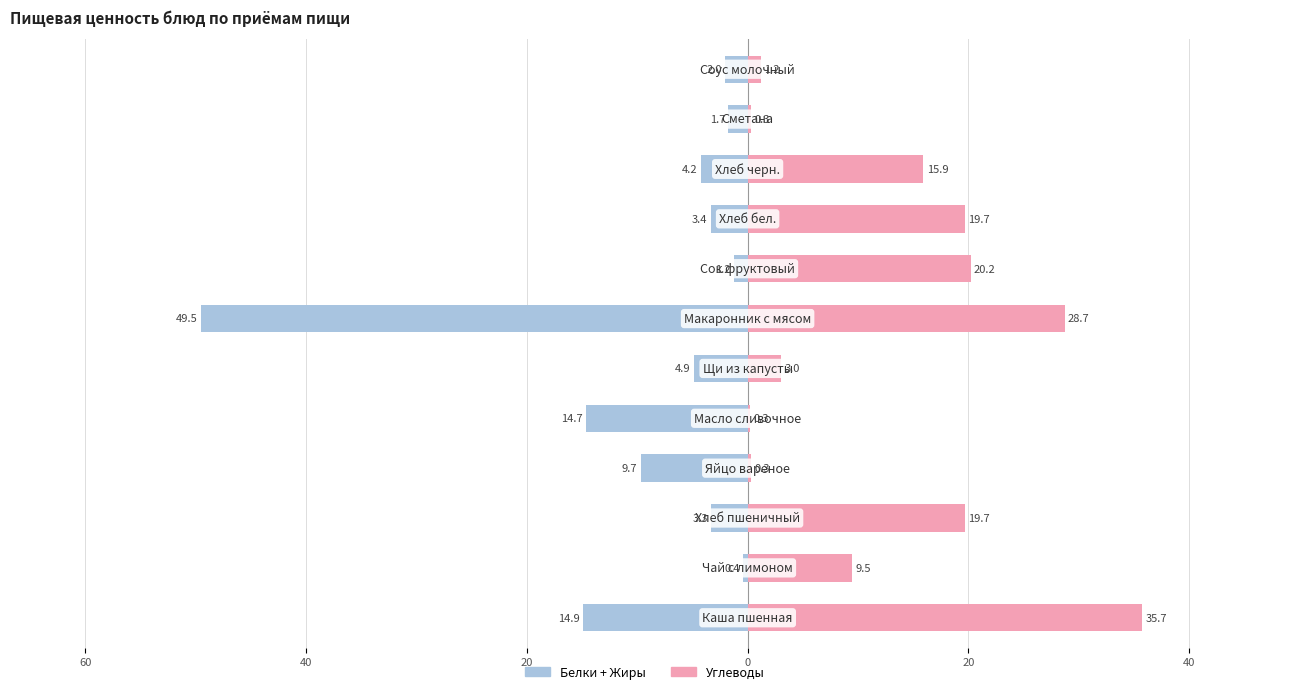

How many data points in Белки + Жиры are above -3?

4